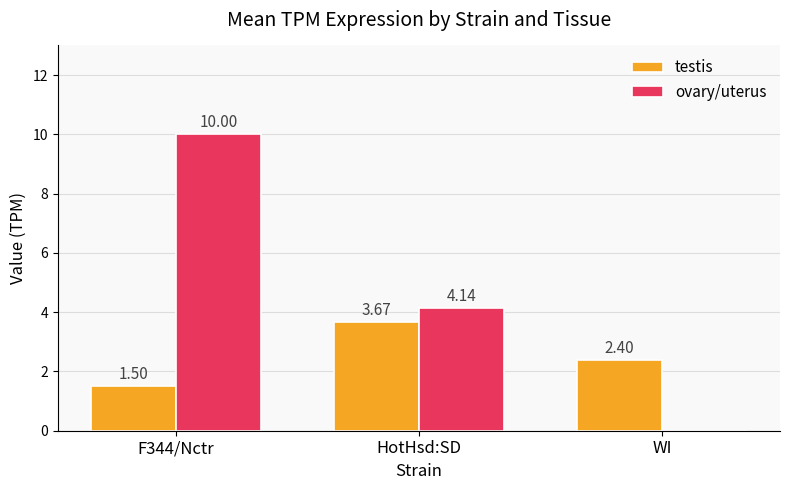

At which label is testis closest to 2?

WI